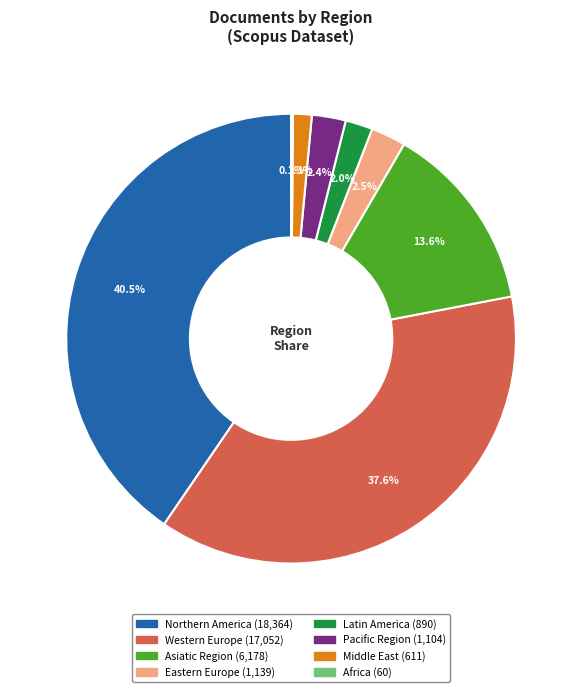

Which has a higher value, Asiatic Region or Pacific Region?

Asiatic Region